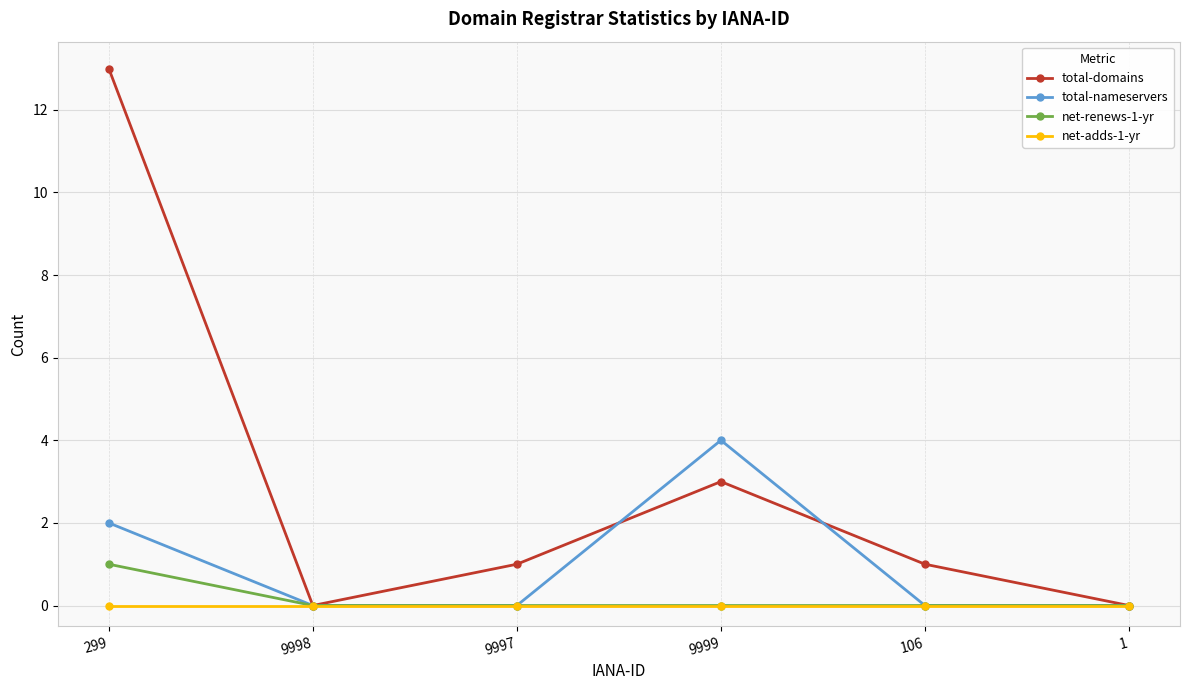

Where is the first local minimum for total-domains?

9998